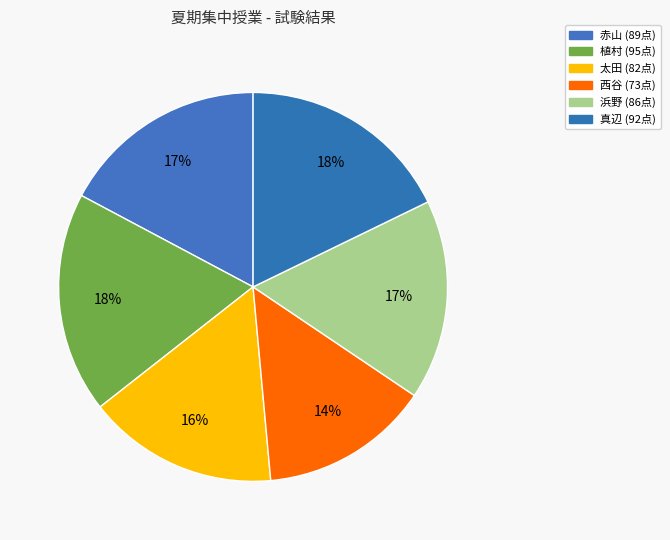

To the nearest percent, what is the combined percentage of 赤山 and 西谷?

31%